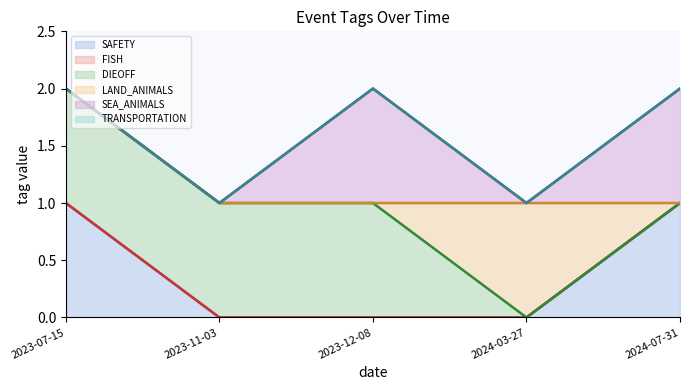

The value of SEA_ANIMALS at 2023-12-08 is 2. True or false?

False